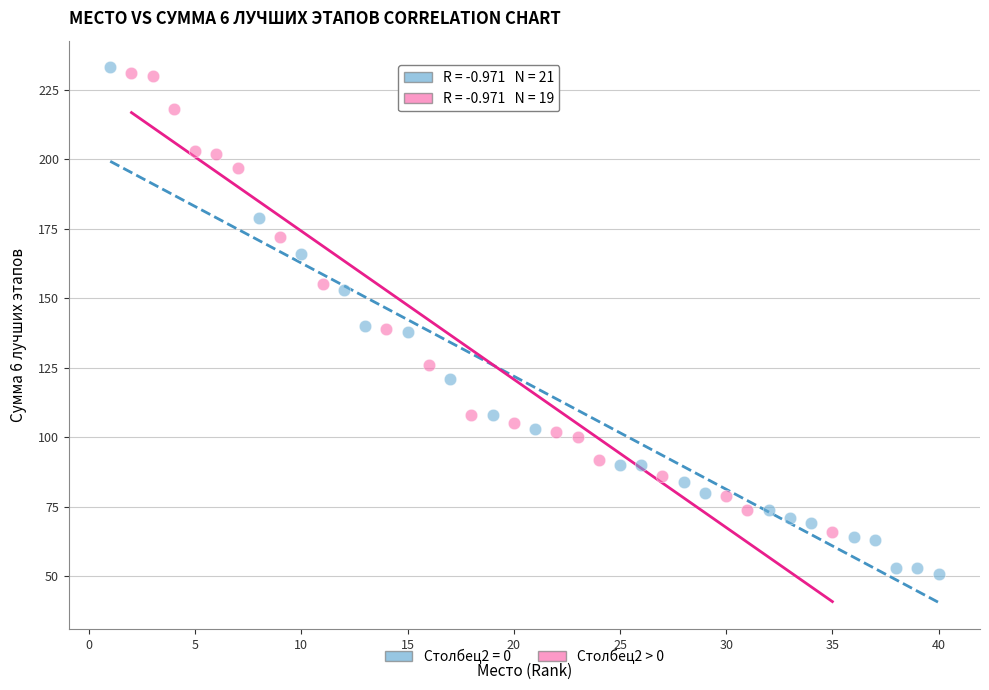

Which series has the widest spread of Y values?

Столбец2 = 0